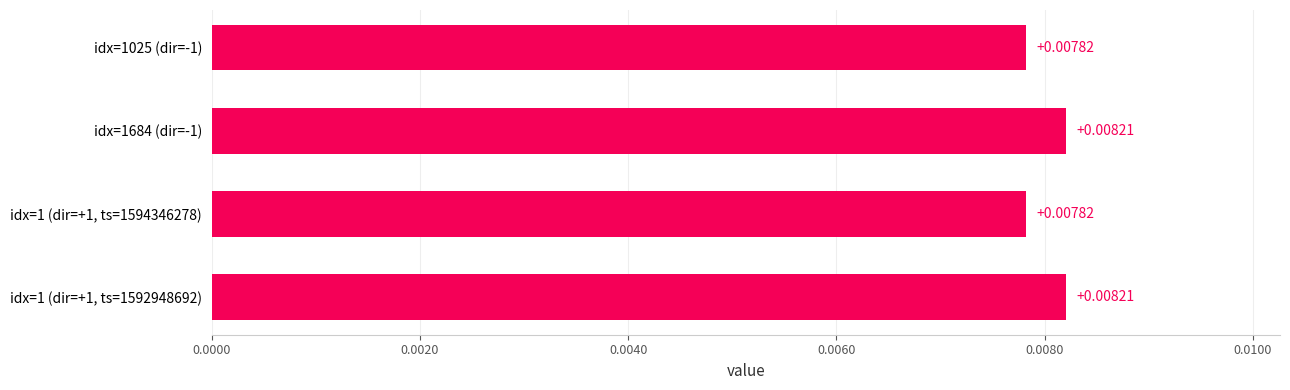

How many bars are there in total?

4